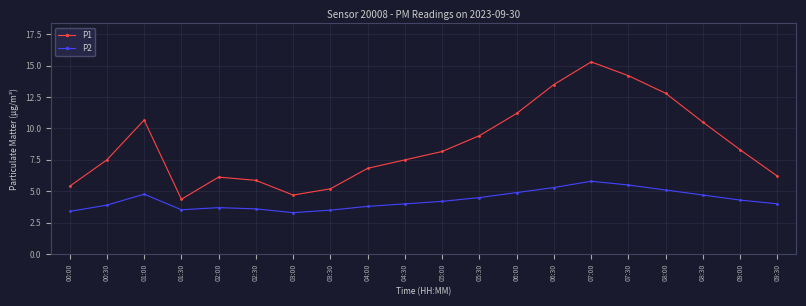

Which series has the largest total across all categories?

P1